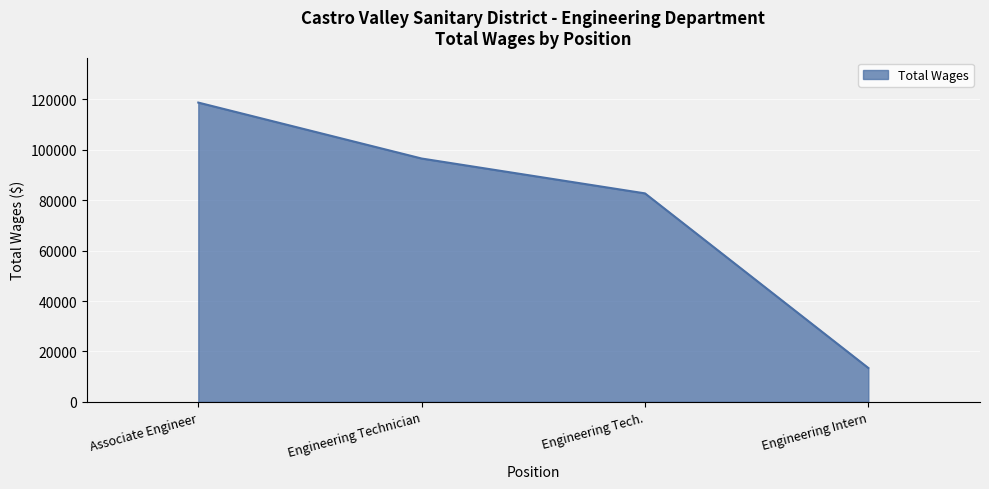

What is the average value?

77881